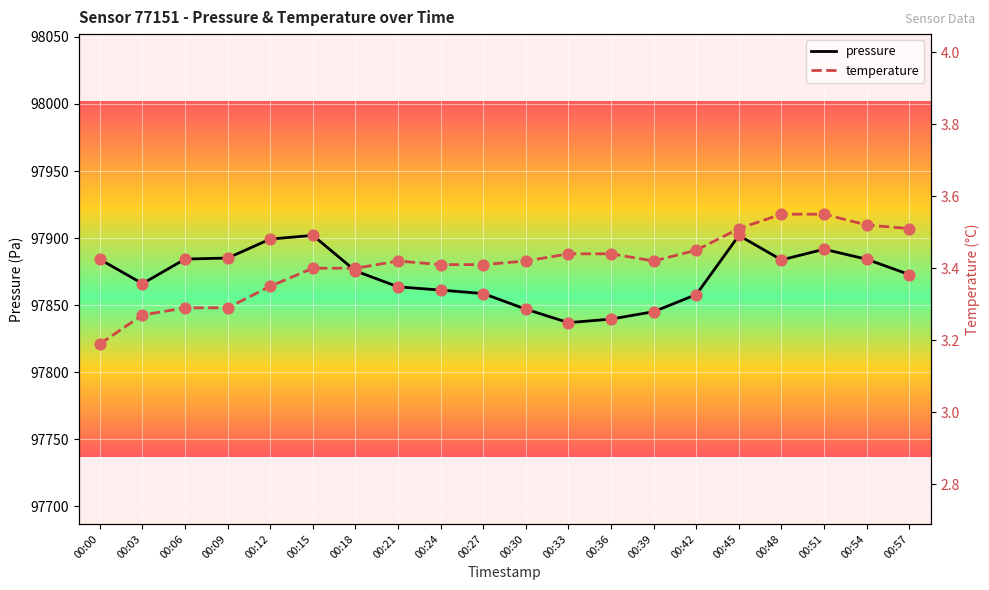

Is the value of pressure at 00:33 greater than the value of temperature at 00:03?

Yes